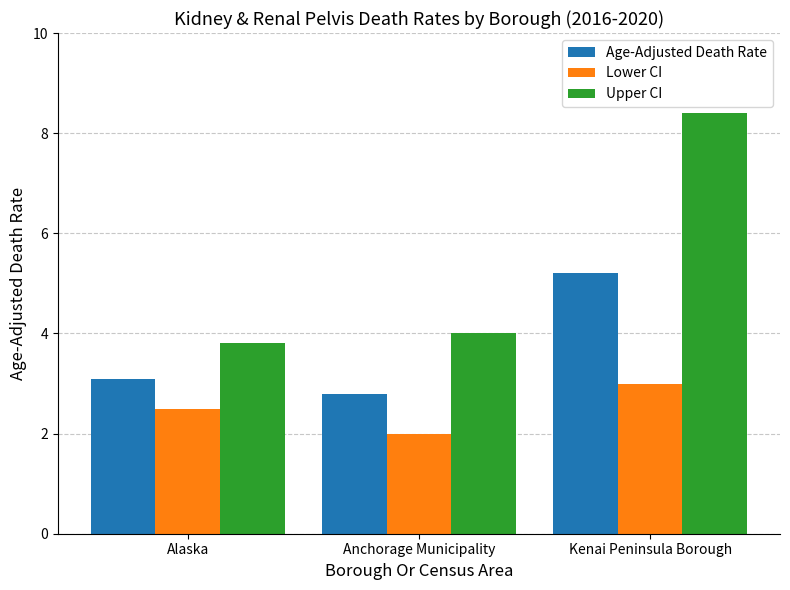

Does the chart contain any negative values?

No